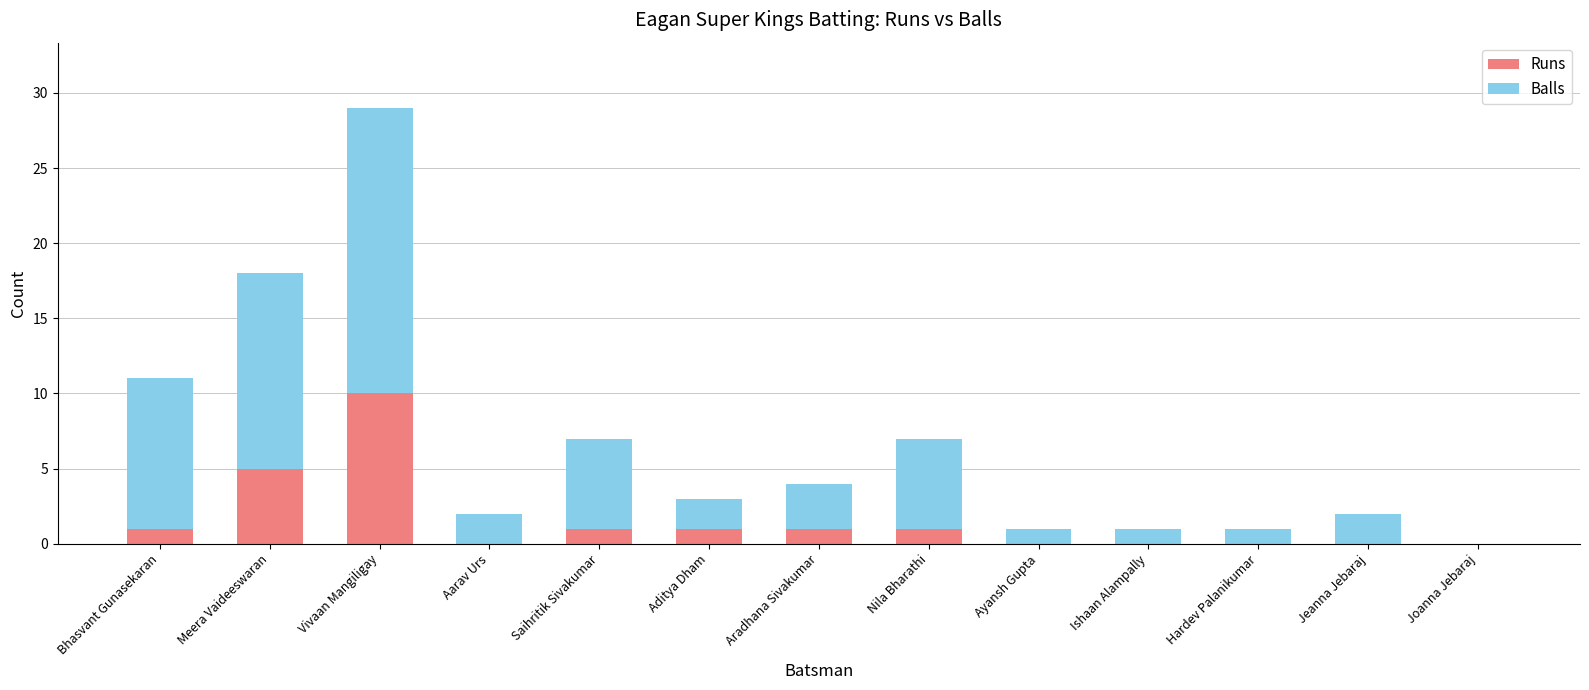

At which label does Runs reach its peak?

Vivaan Mangiligay